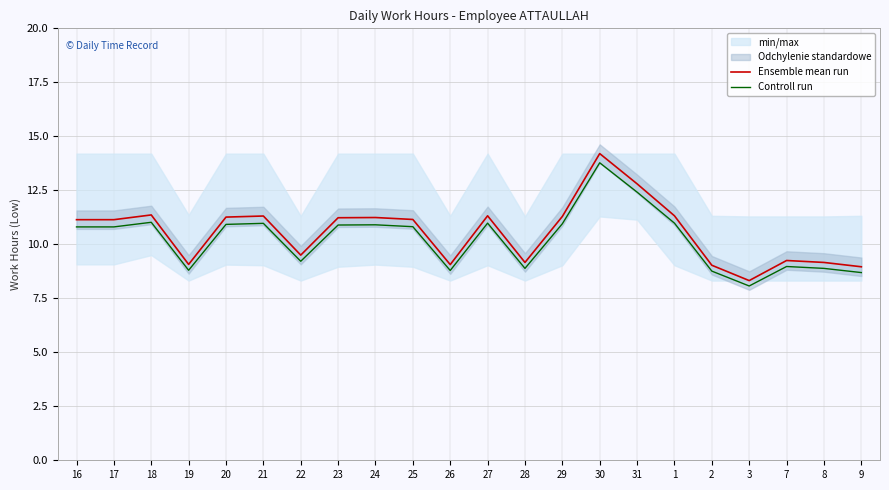

True or false: Ensemble mean run and Controll run intersect in this chart.

False